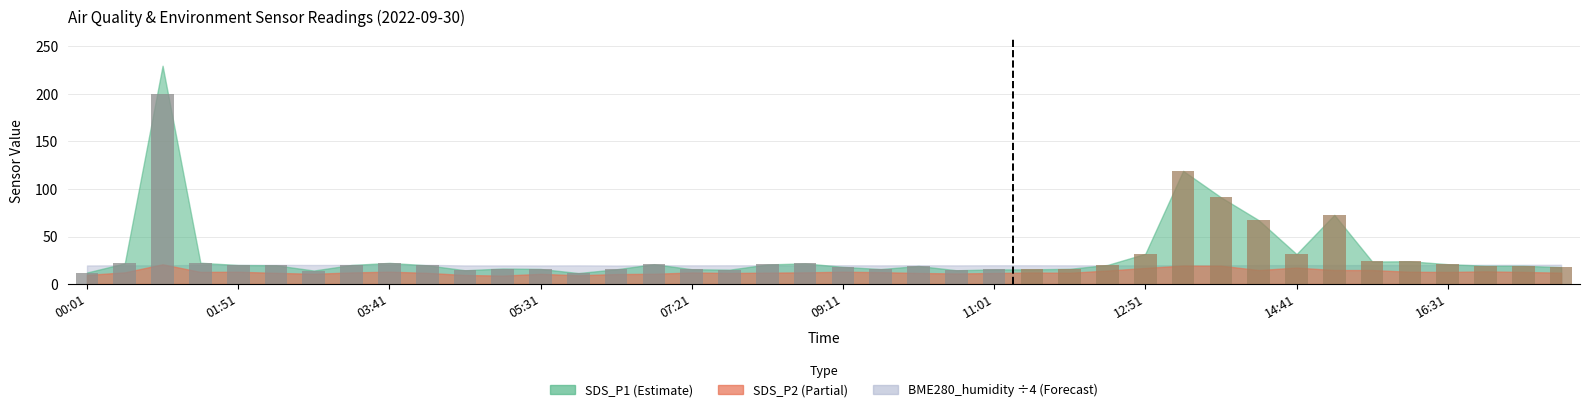

What is the maximum value shown in the chart?

200.0